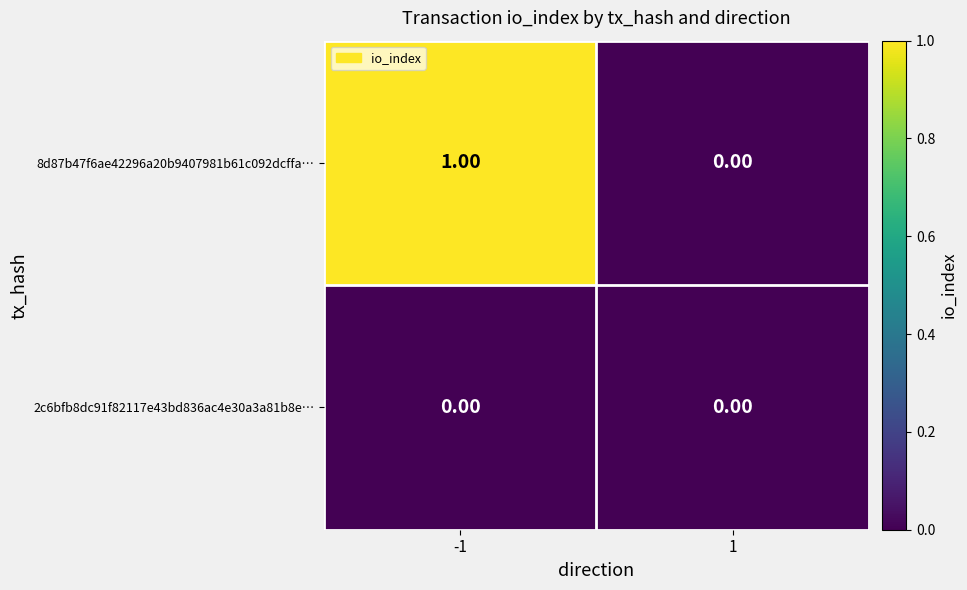

Which series has the largest total across all categories?

8d87b47f6ae42296a20b9407981b61c092dcffa…